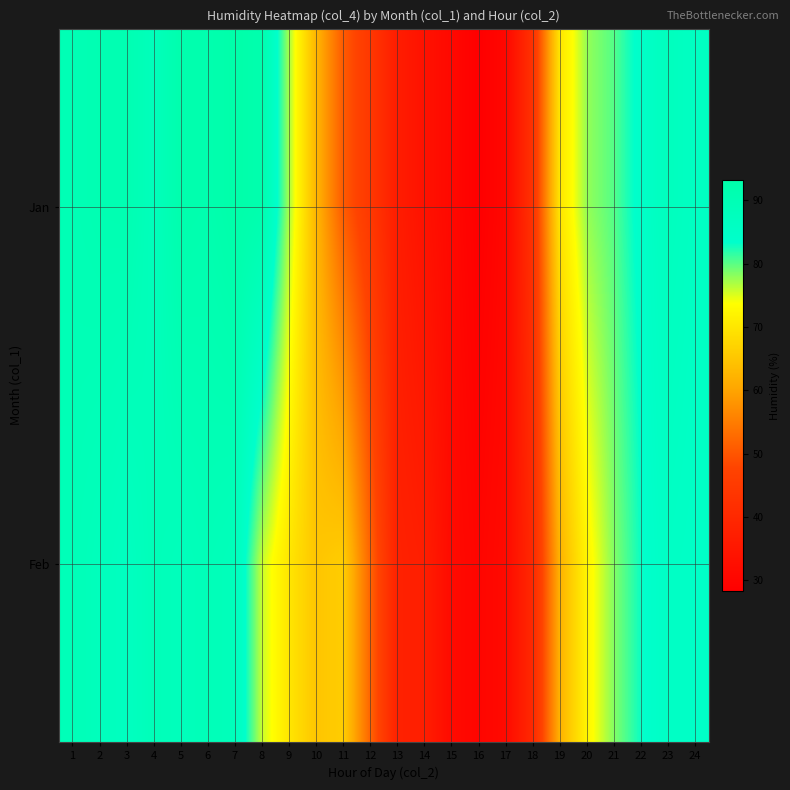

What is the total value across all series at 16?

58.4